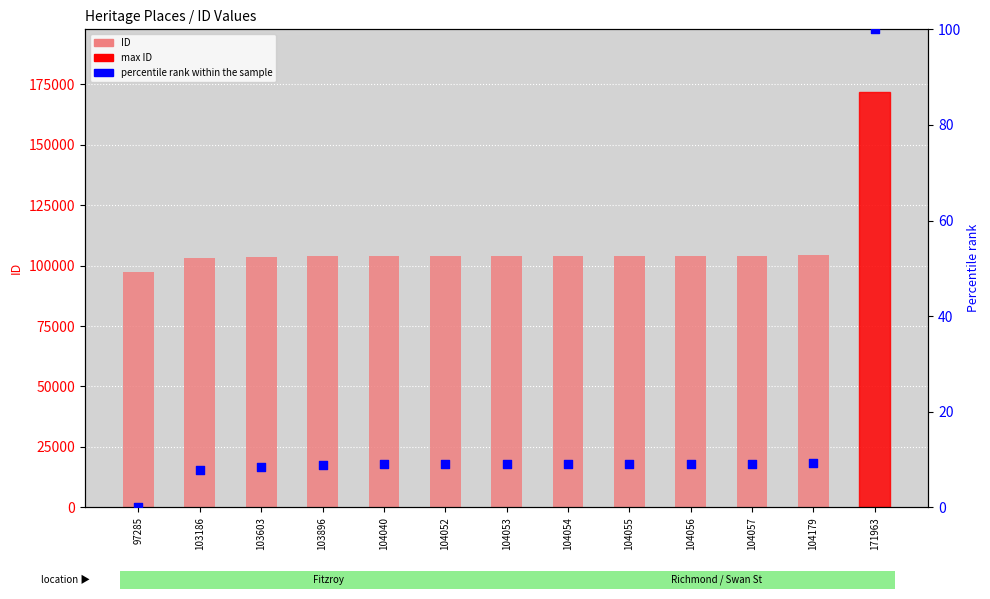

Which series has the largest Y range (max minus min)?

ID